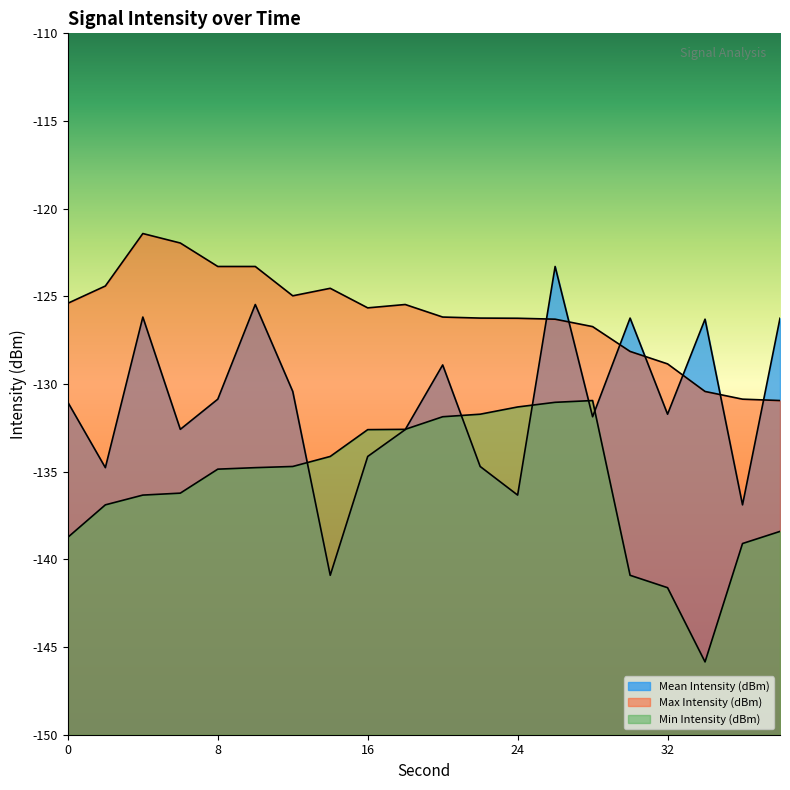

After their last crossing, which series has the higher values: Mean Intensity (dBm) or Max Intensity (dBm)?

Mean Intensity (dBm)